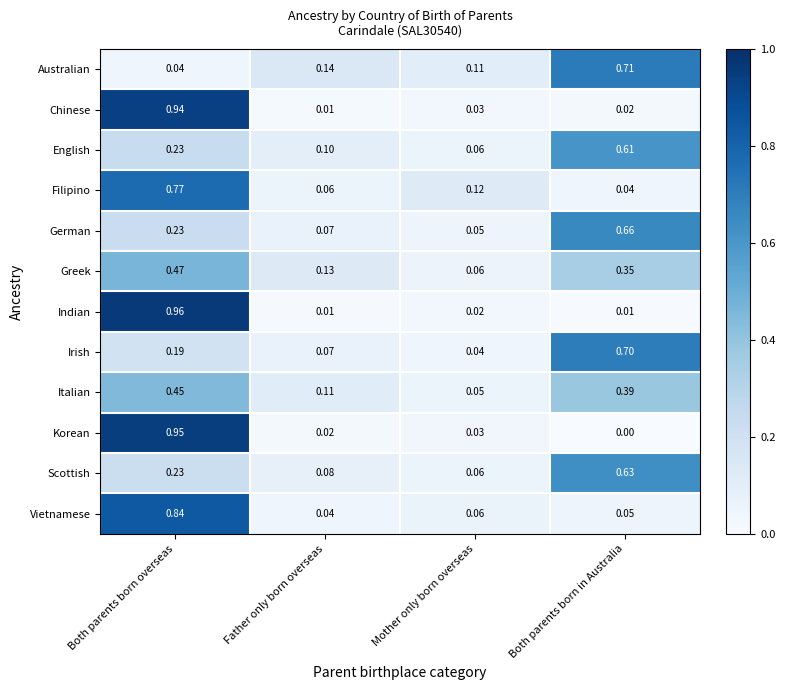

At which label is Chinese closest to 0?

Father only born overseas